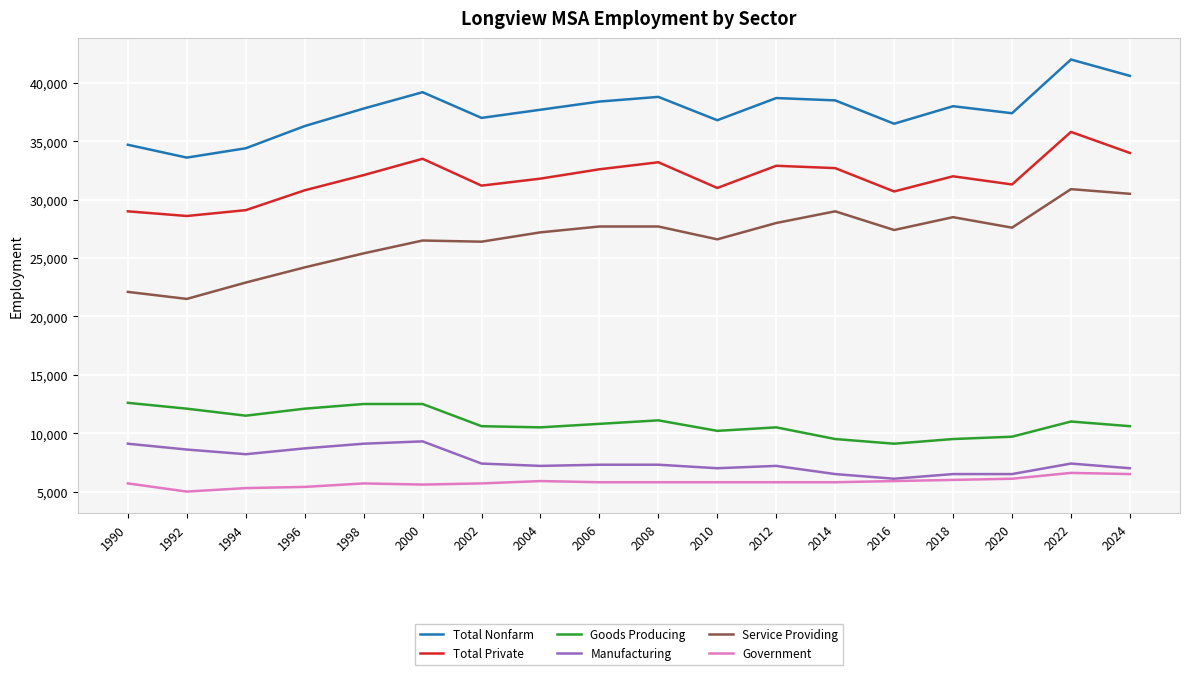

What is the difference between the highest and lowest values at 1990?

29000